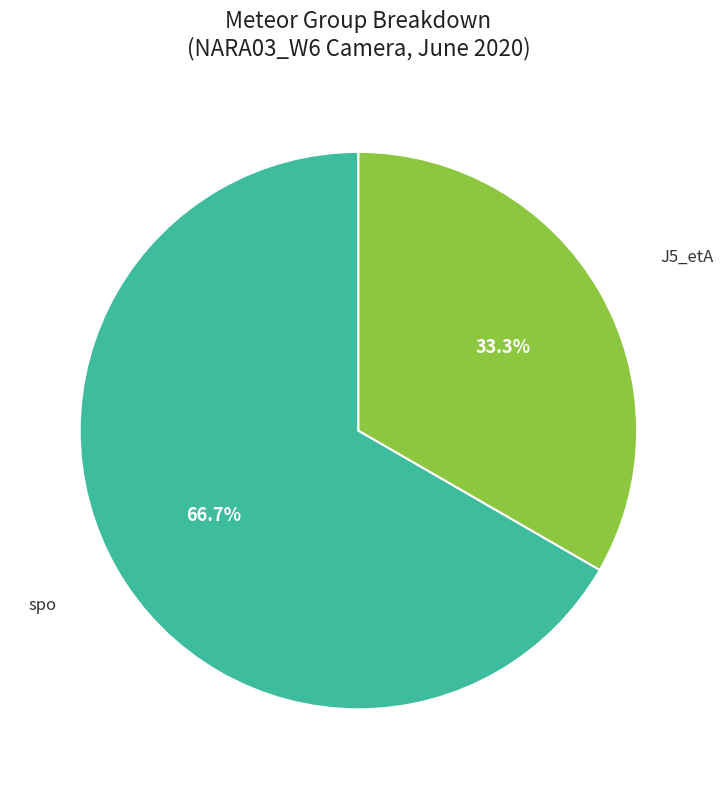

To the nearest percent, what is the difference between the largest and smallest slice percentages?

33%